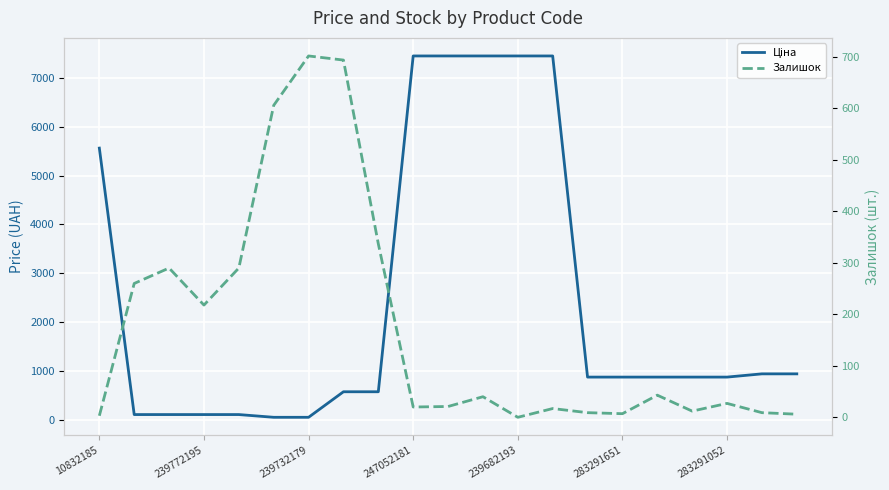

How many positive values does the Залишок series have?

20